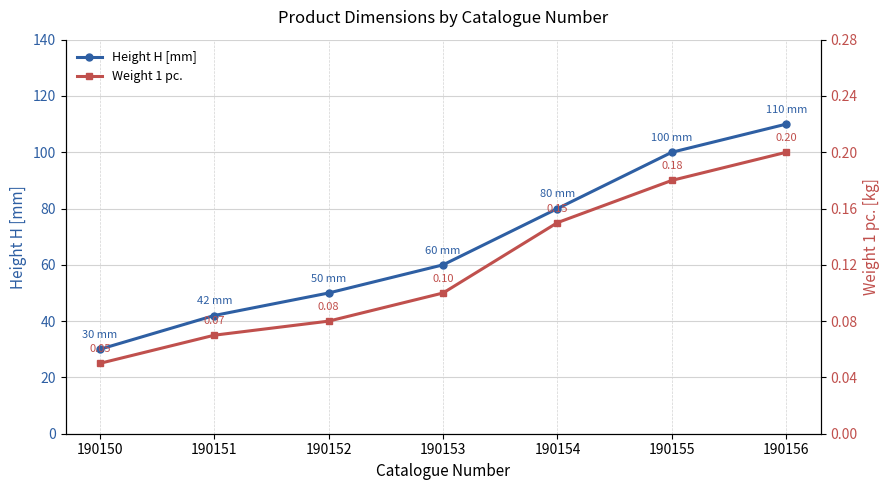

True or false: Height H [mm] and Weight 1 pc. intersect in this chart.

False